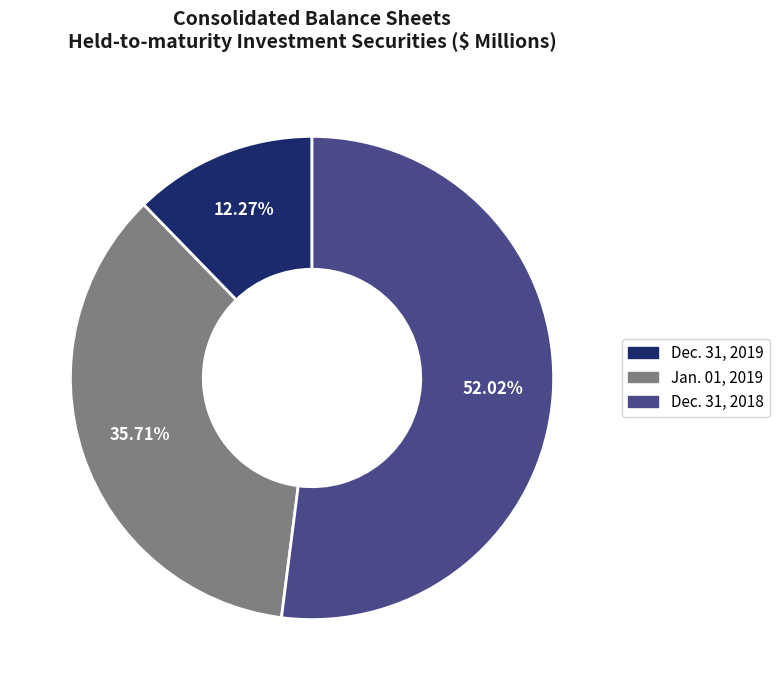

What is the smallest slice in the pie chart?

Dec. 31, 2019